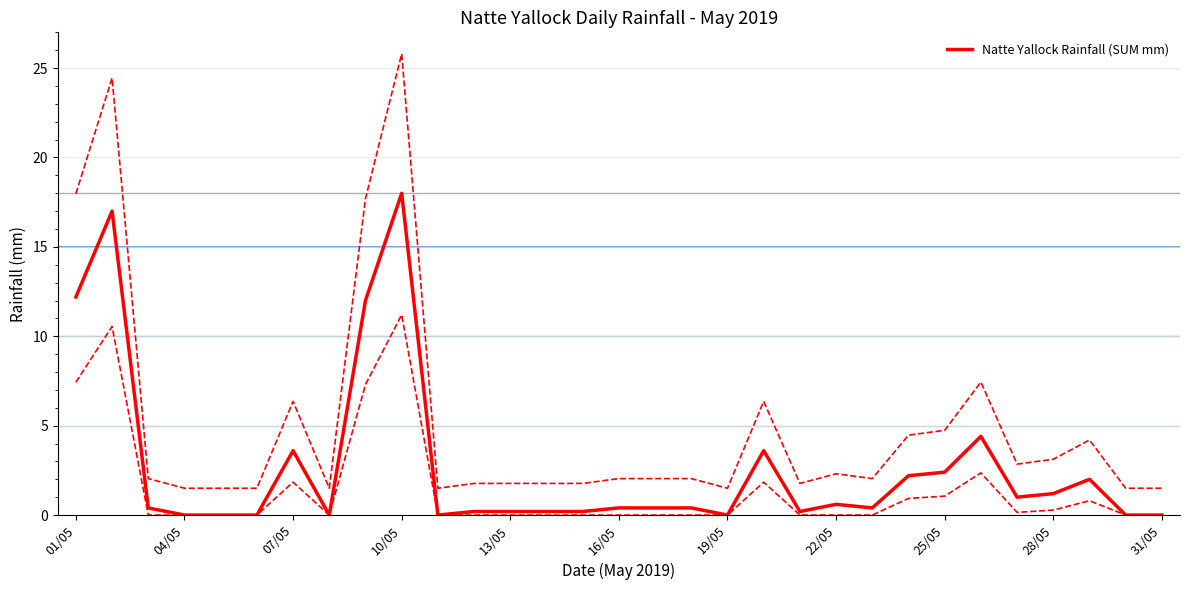

True or false: Natte Yallock Rainfall (SUM mm) has a value of 19.6 at 01/05.

False